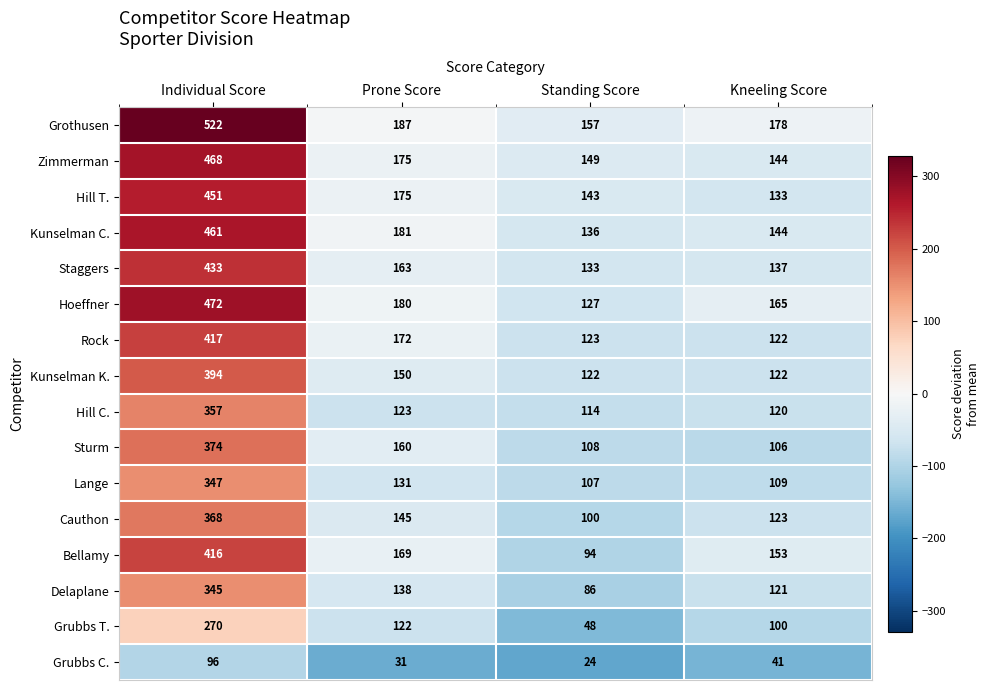

What is the sum of all Cauthon values?

736